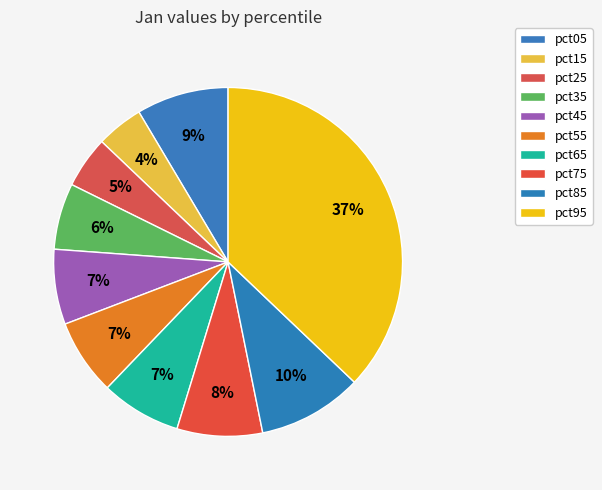

How many segments does this pie chart have?

10